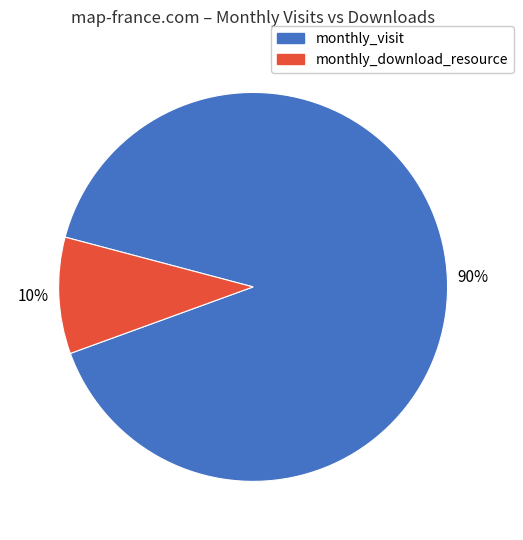

Count the number of slices in the pie.

2